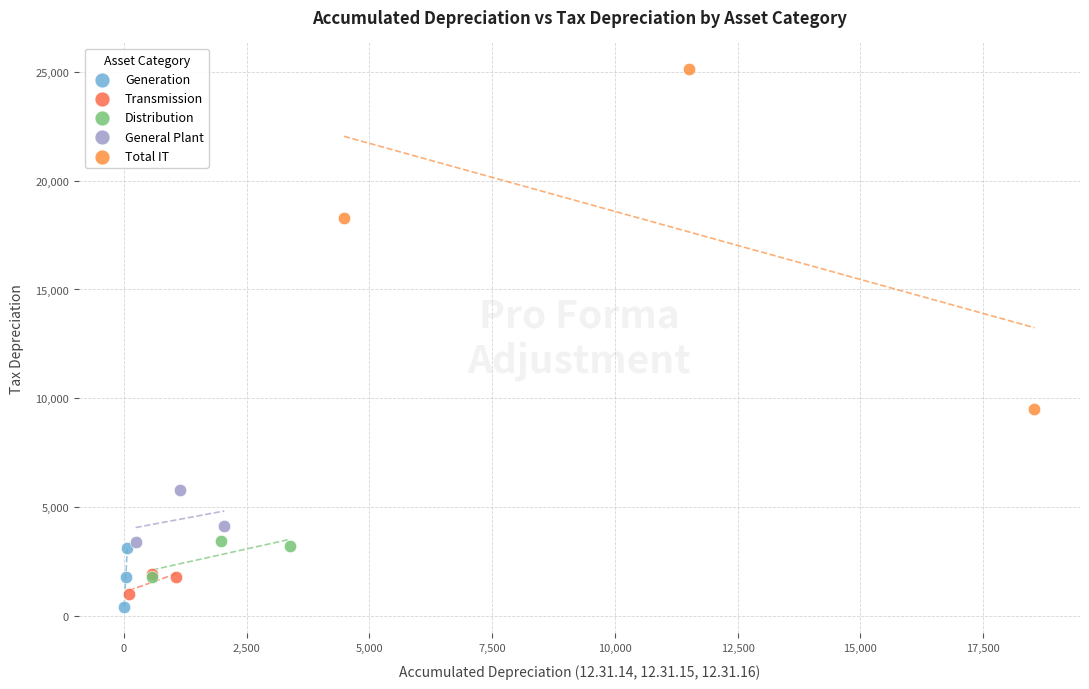

What are all the series names shown in the legend?

Generation, Transmission, Distribution, General Plant, Total IT